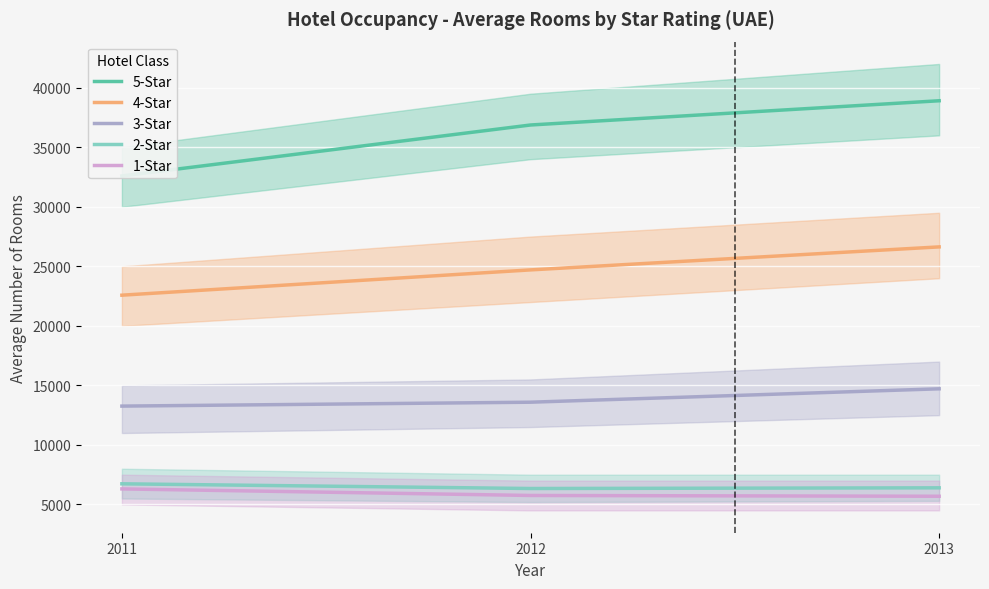

The value of 4-Star at 2013 is 26633. True or false?

True